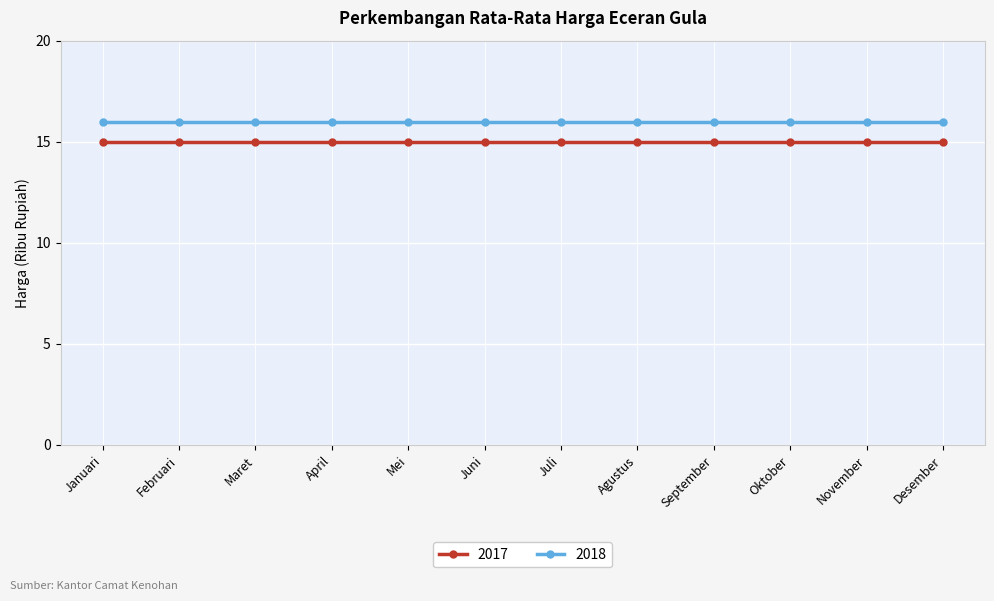

The value of 2018 at Februari is 23. True or false?

False